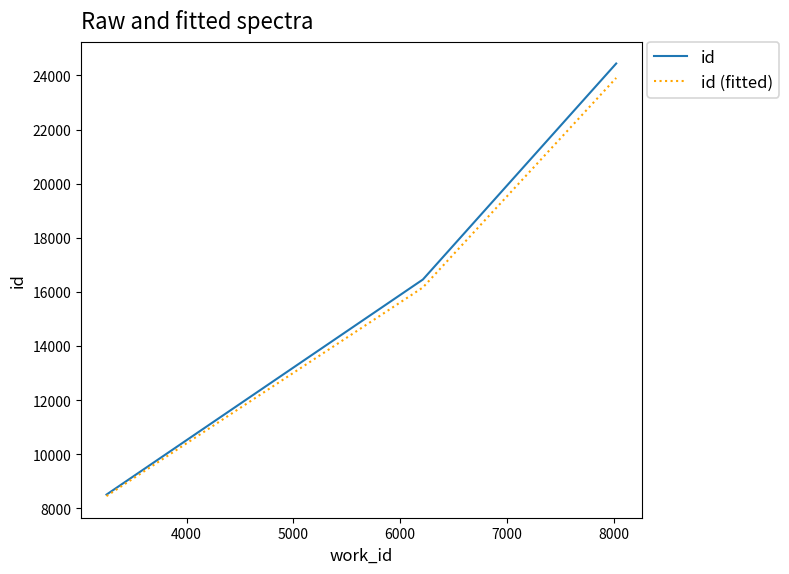

Which series has the widest spread of values?

id